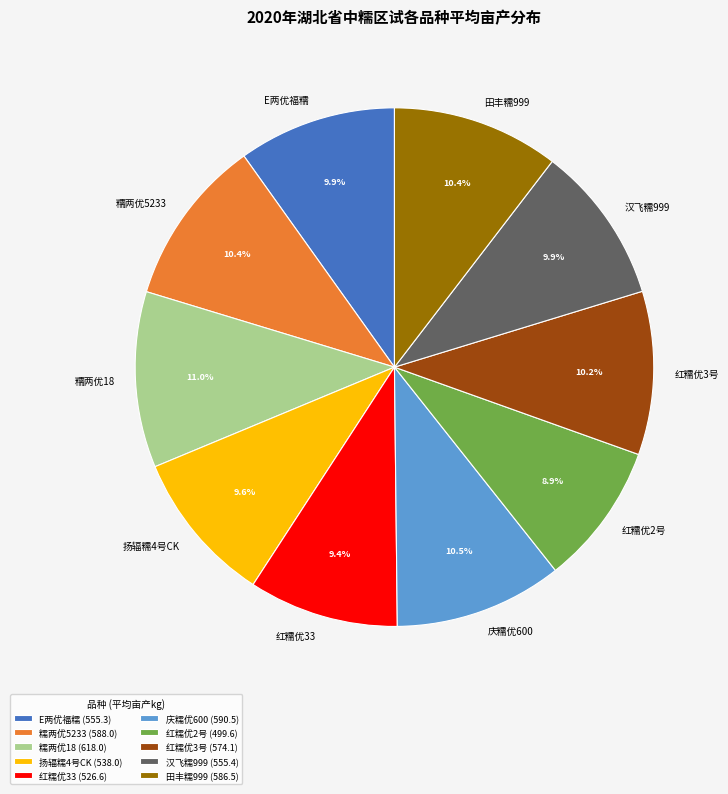

Is it true that 糯两优5233 is 10% of the pie?

True